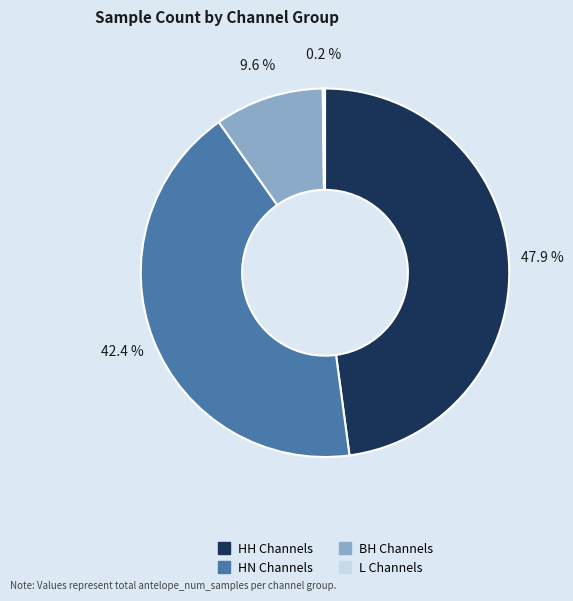

Is there a majority slice in this chart?

No